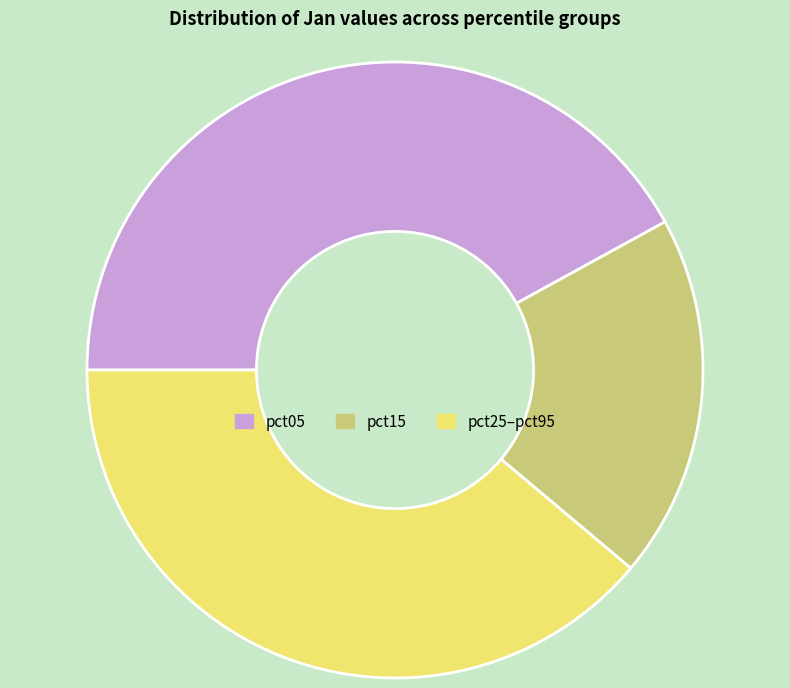

Approximately how many times larger is the value at pct25–pct95 compared to pct05?

0.9